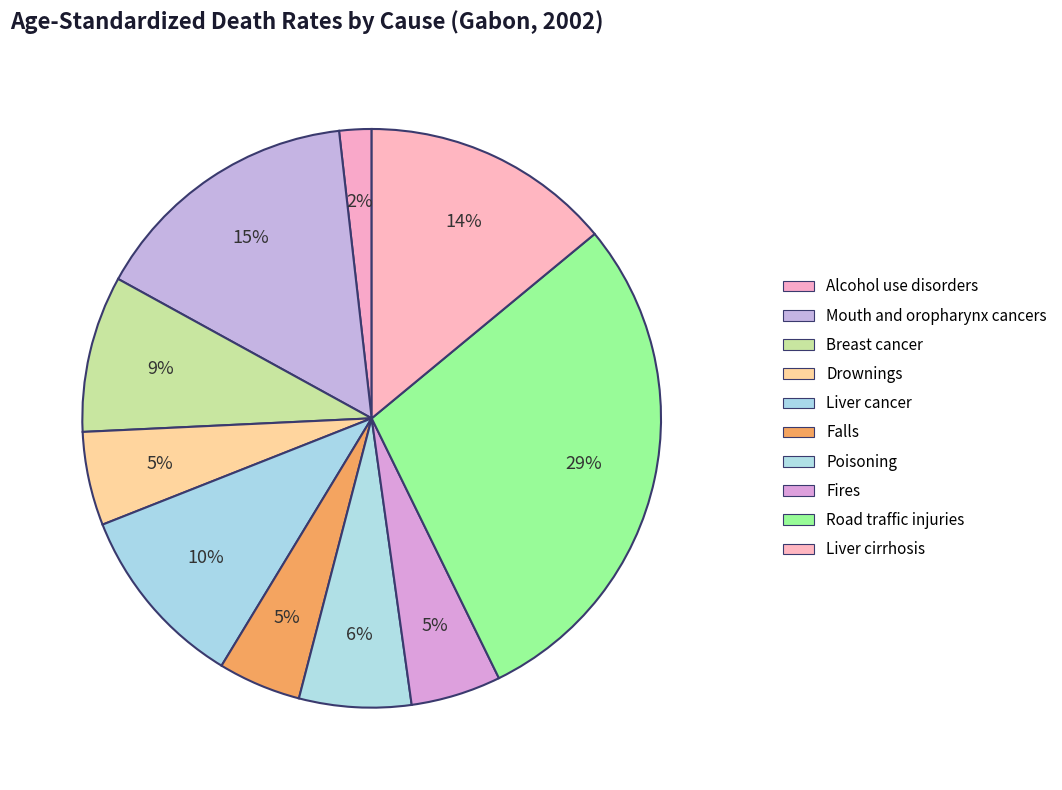

Which slice is the smallest?

Alcohol use disorders